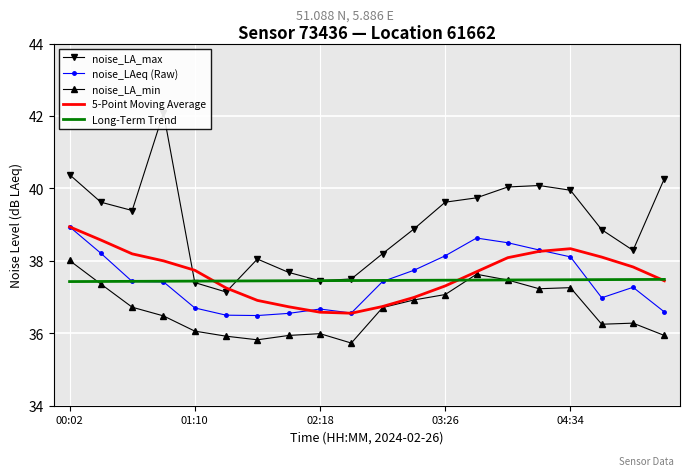

What is the value of the noise_LA_min point at the 9th from the left?

36.0